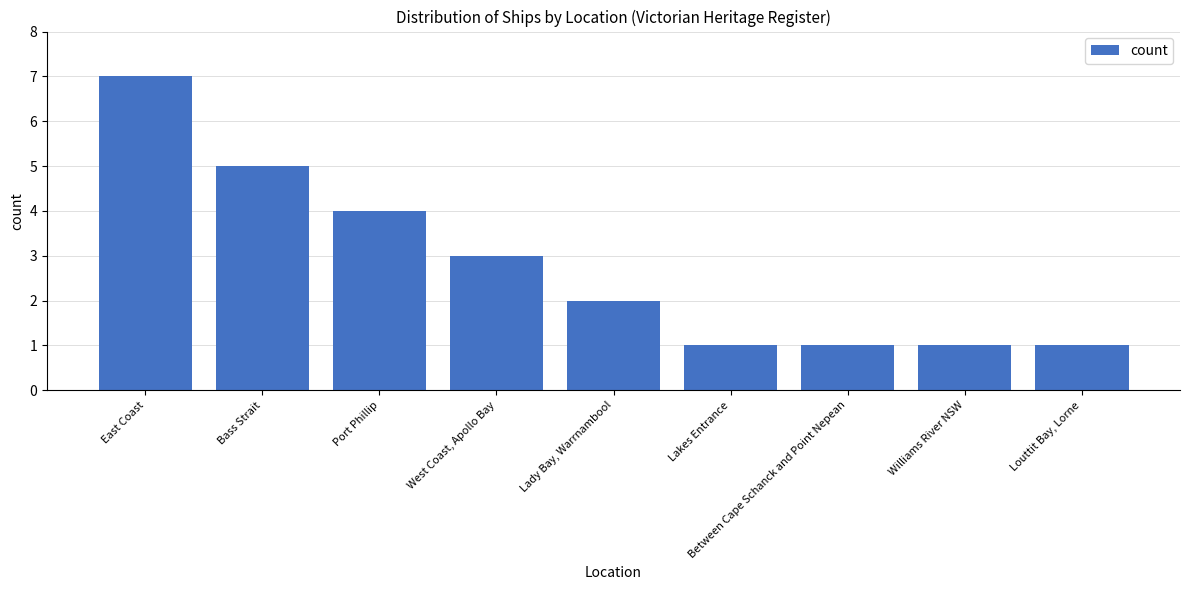

Which has a higher value, Lady Bay, Warrnambool or Bass Strait?

Bass Strait